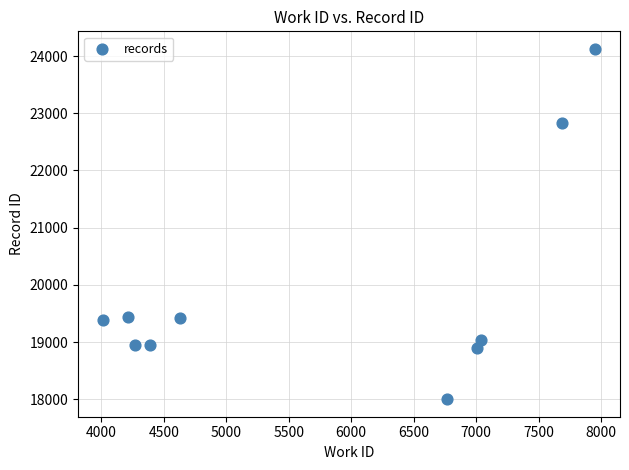

What is the range of X values (max minus min)?

3945